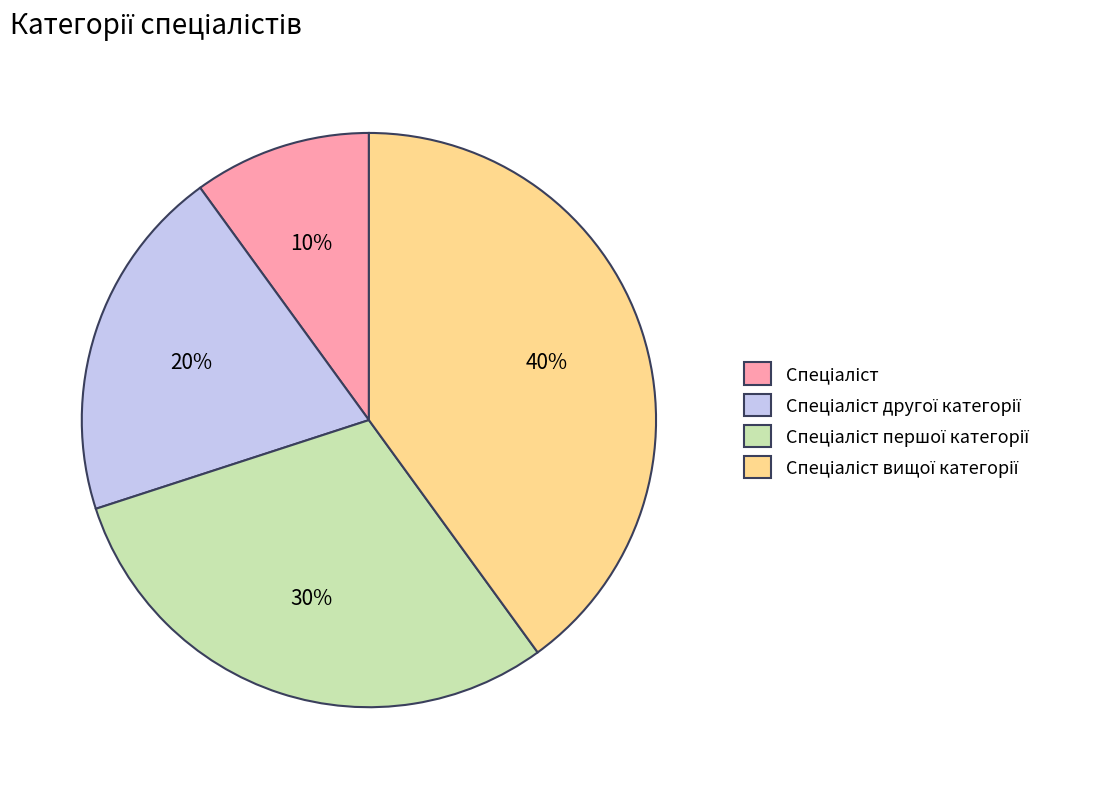

Does any single category account for the majority?

No